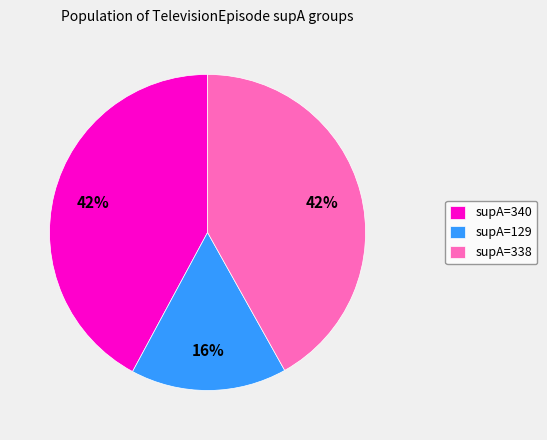

To the nearest percent, what is the combined percentage of supA=340 and supA=338?

84%